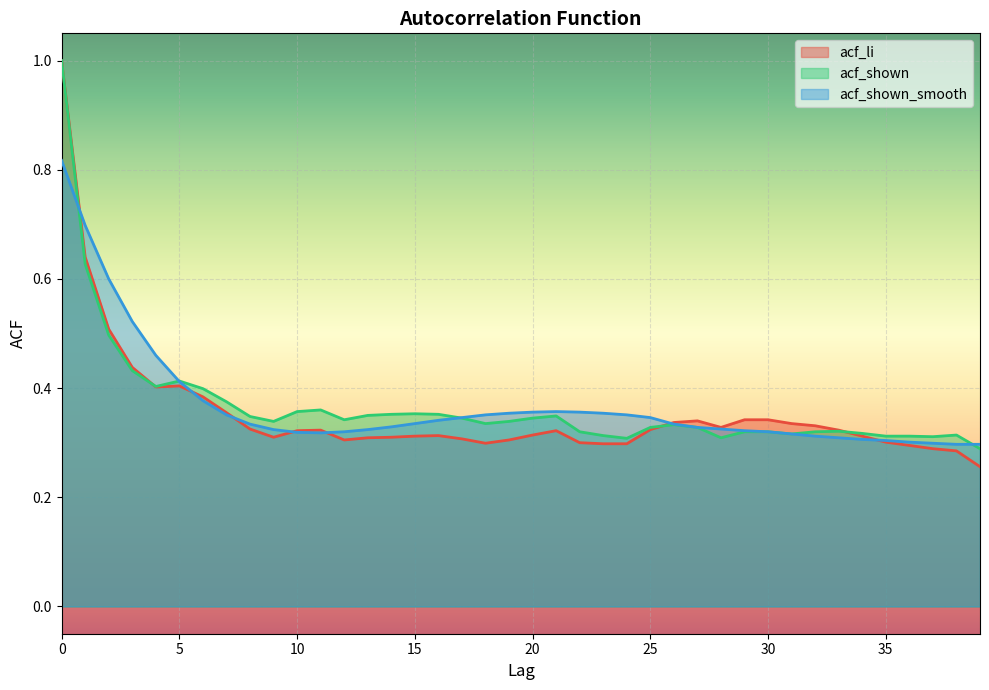

What is the maximum value shown in the chart?

1.0